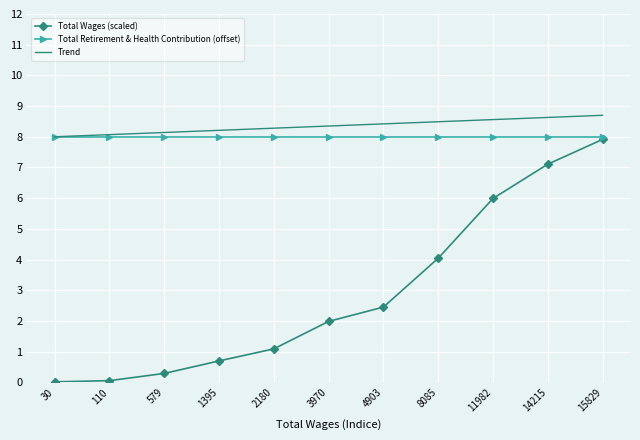

True or false: Trend and Total Wages (scaled) cross at least once.

False